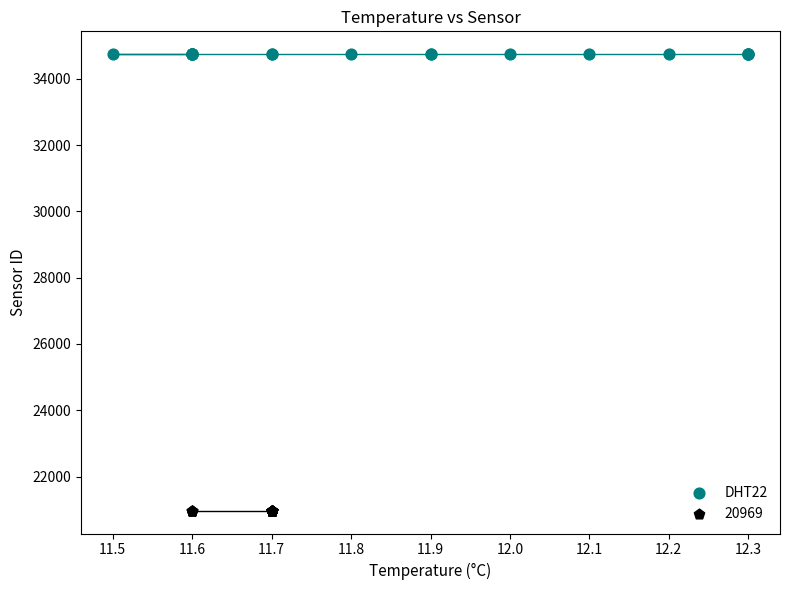

Which series reaches the maximum Y coordinate?

DHT22